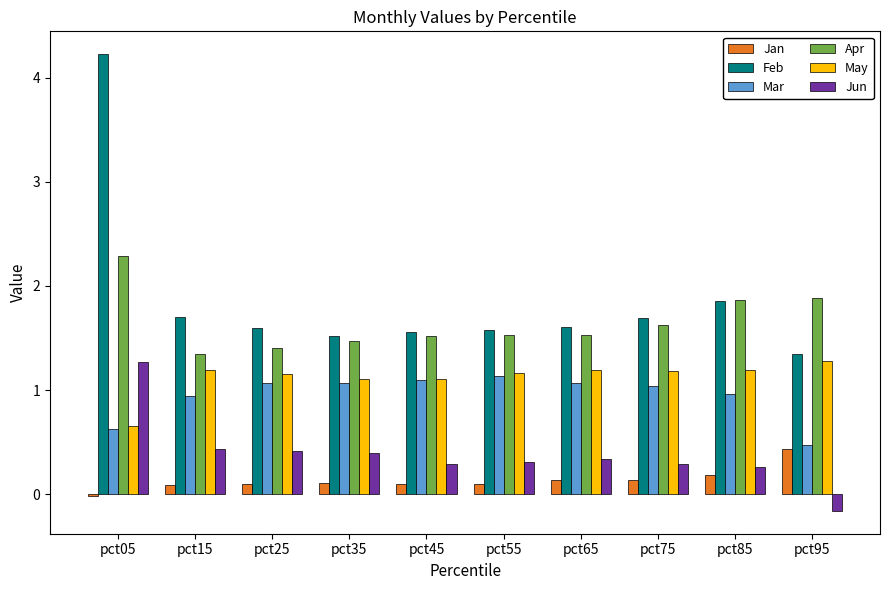

What is the sum of all Apr values?

16.5